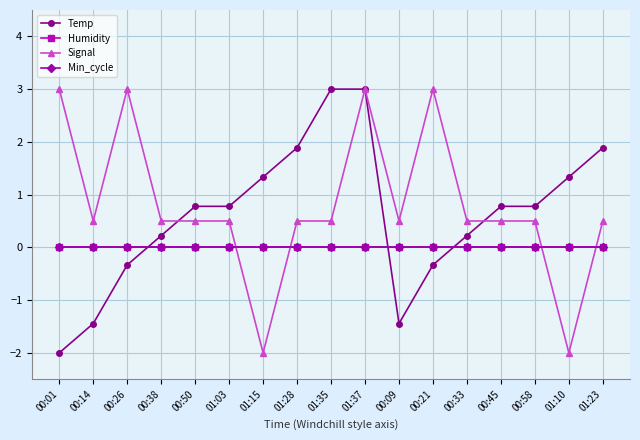

At which category does the chart reach its peak across all series?

01:35